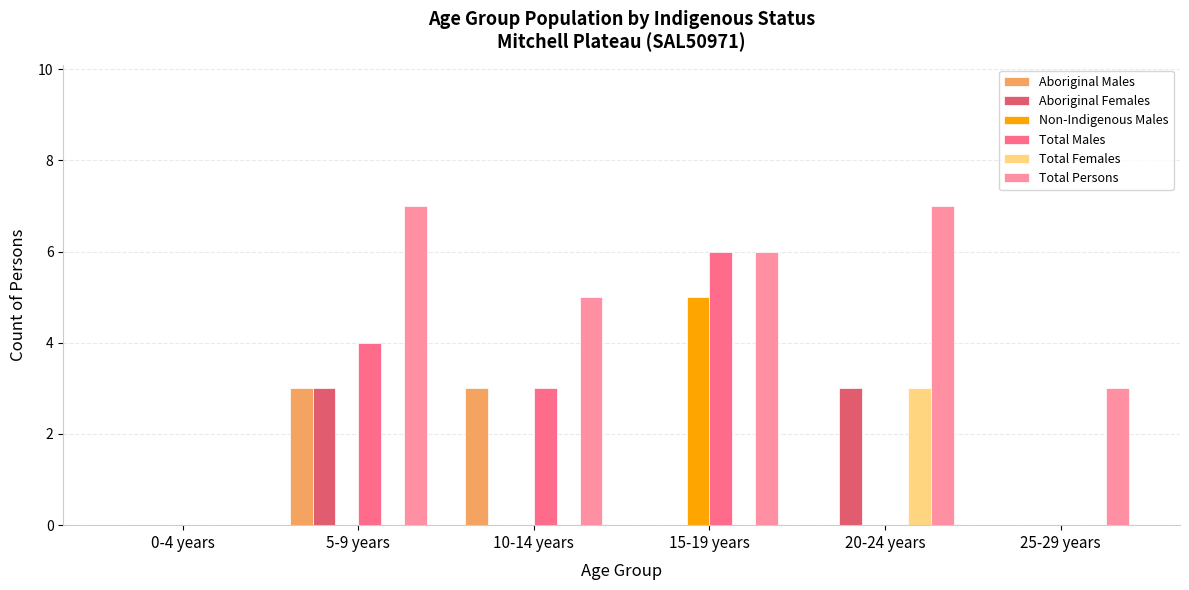

What is the sum of all Aboriginal Females values?

6